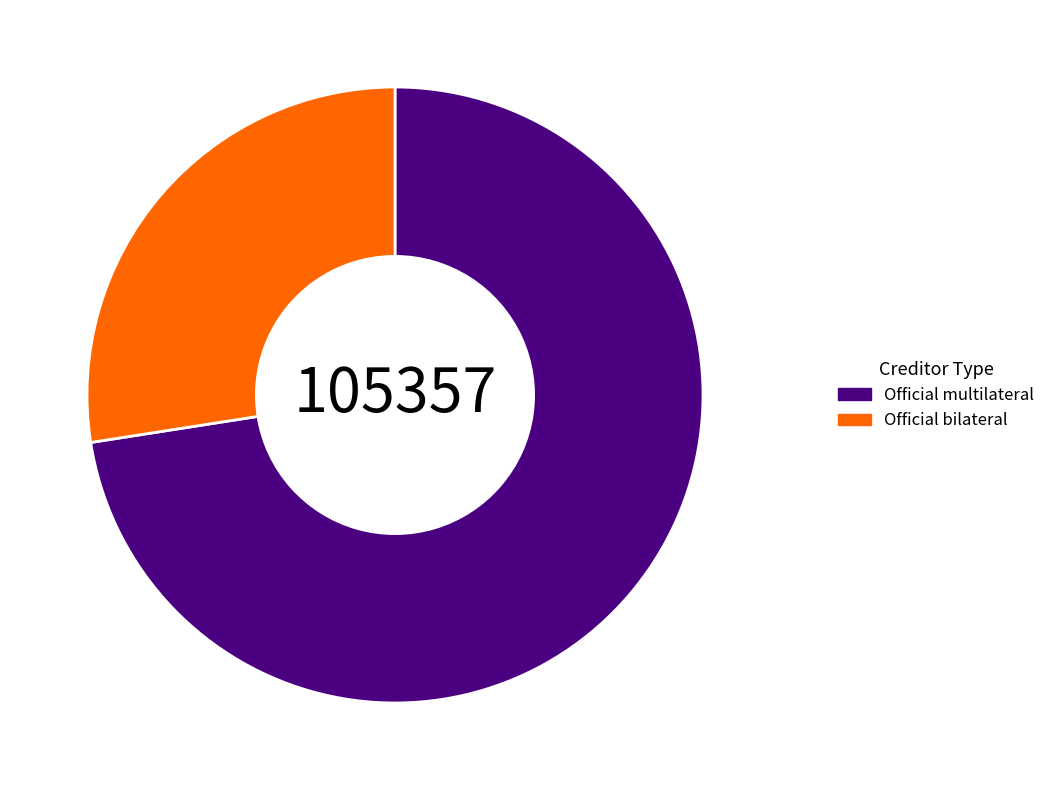

True or false: Official multilateral accounts for 81% of the total.

False